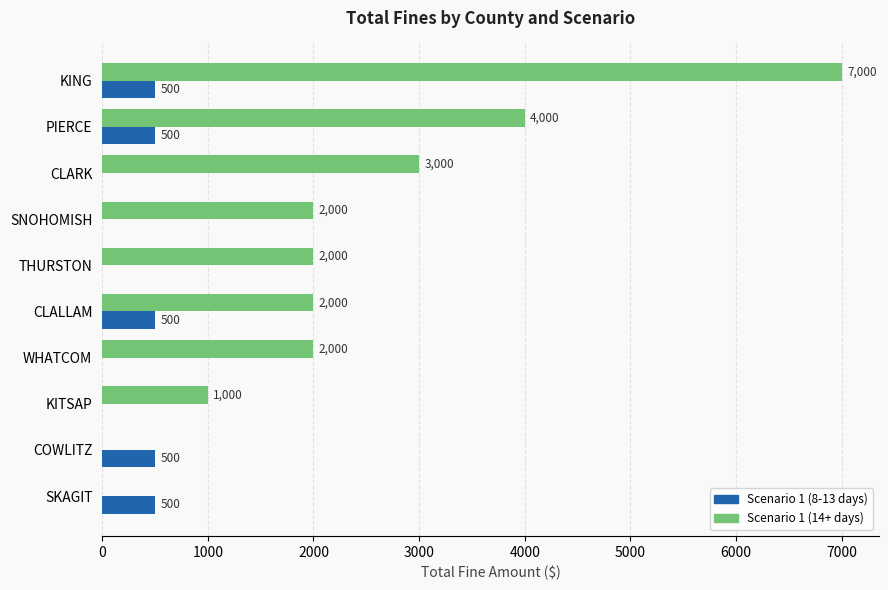

Which series changed the most between KING and KITSAP?

Scenario 1 (14+ days)